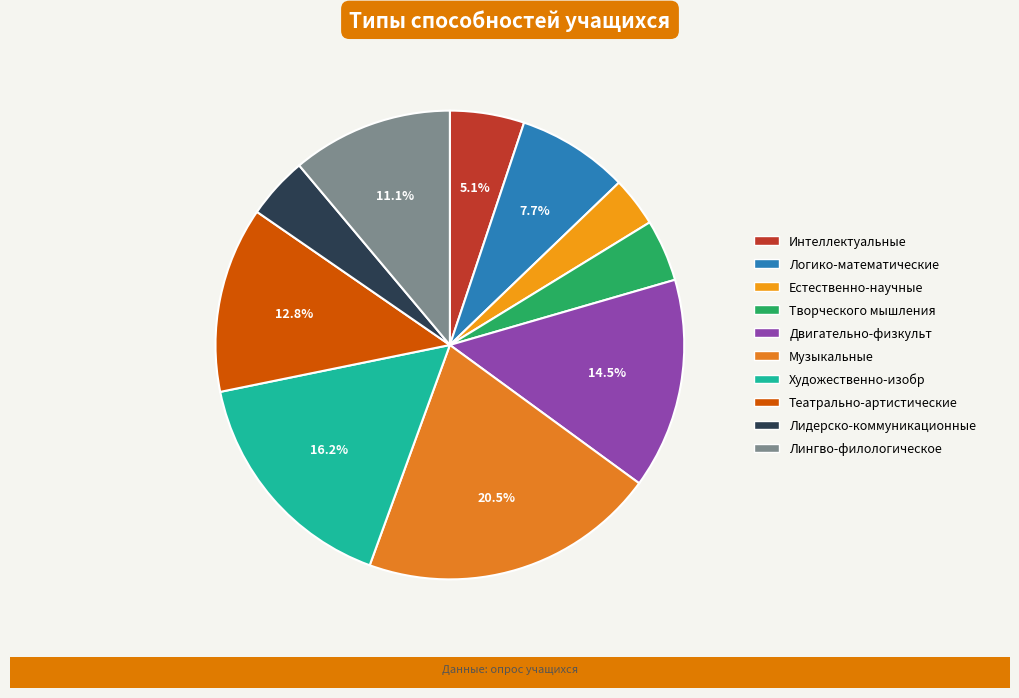

Do Музыкальные and Лидерско-коммуникационные together represent more than half of the pie?

No